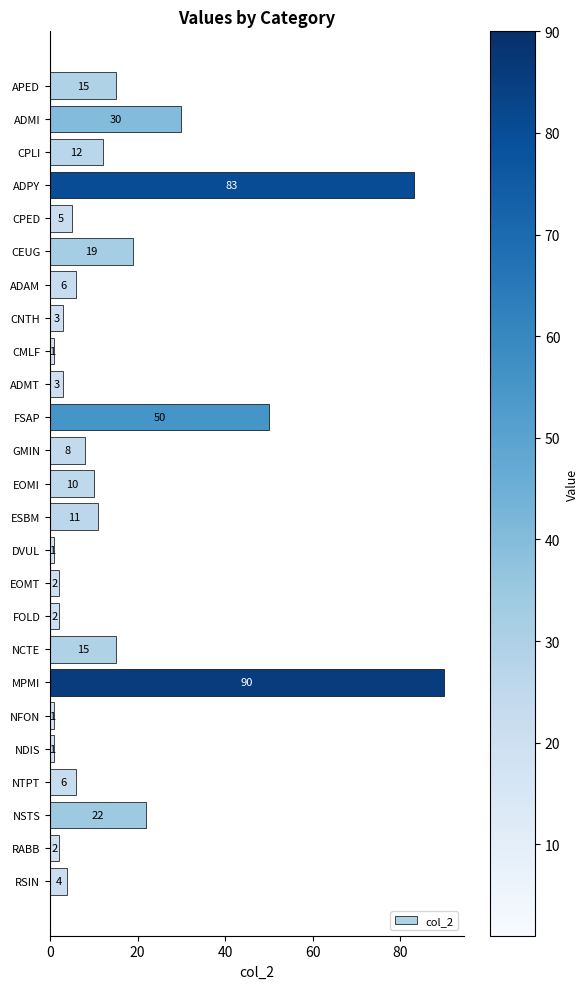

What is the minimum value shown in the chart?

1